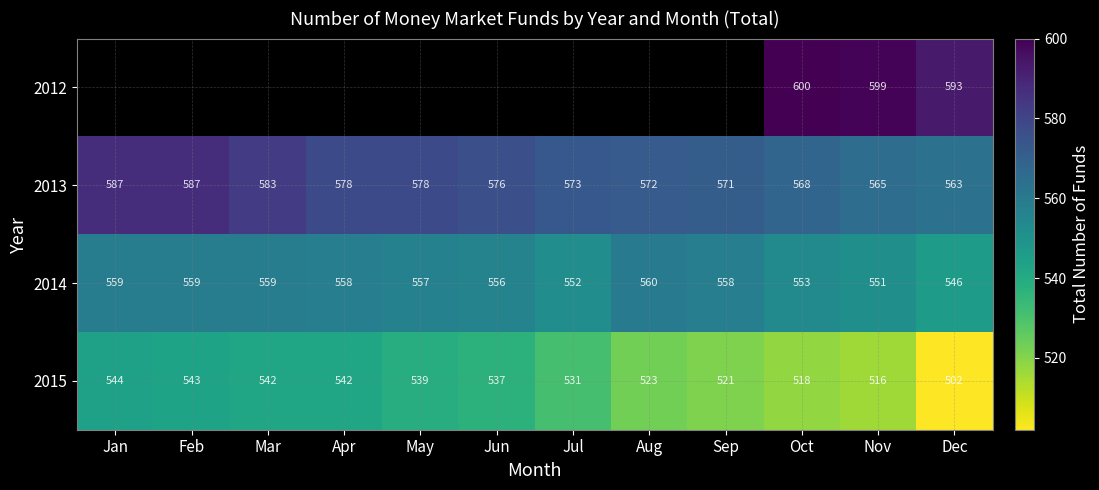

At which label does 2014 reach its peak?

Aug